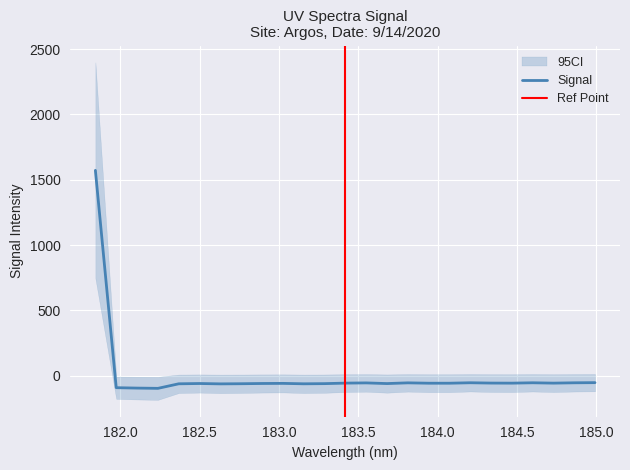

How many values are below -56?

16